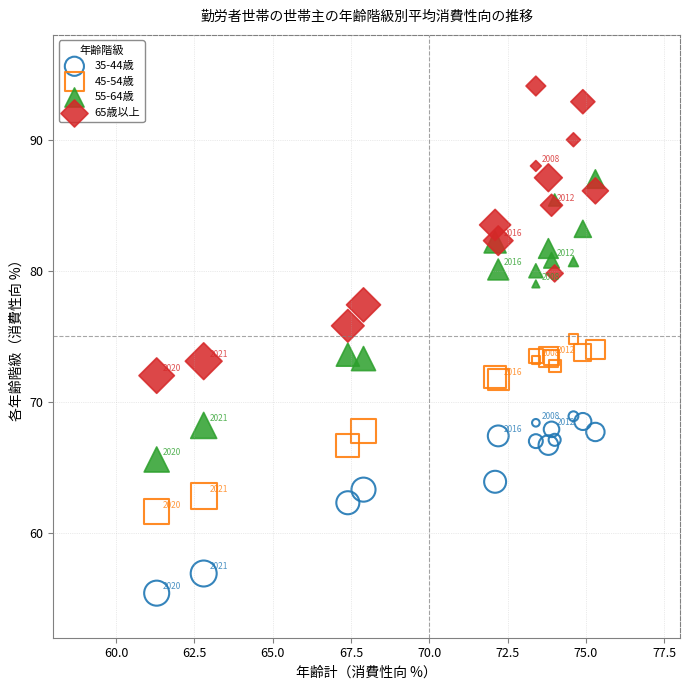

Which series contains the highest Y value?

65歳以上